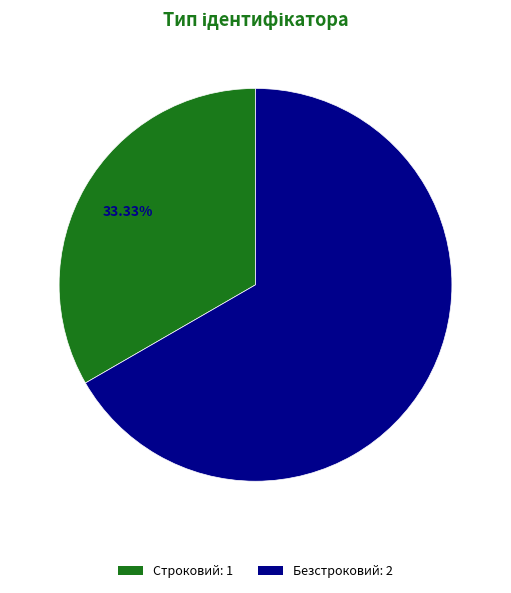

Between Строковий: 1 and Безстроковий: 2, which is larger?

Безстроковий: 2